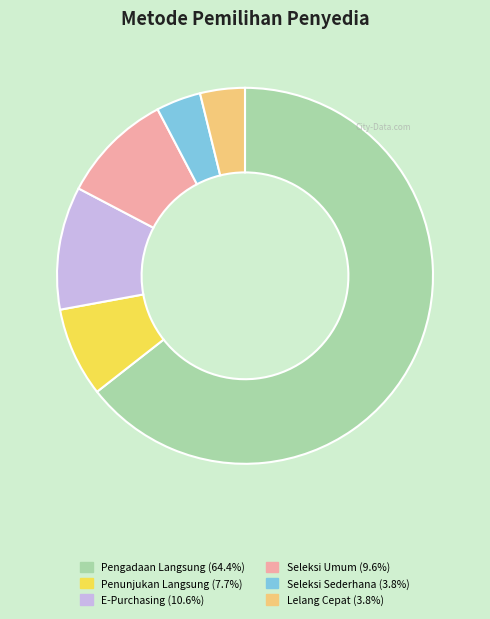

What is the ratio of the value at Lelang Cepat to the value at Seleksi Umum?

0.4